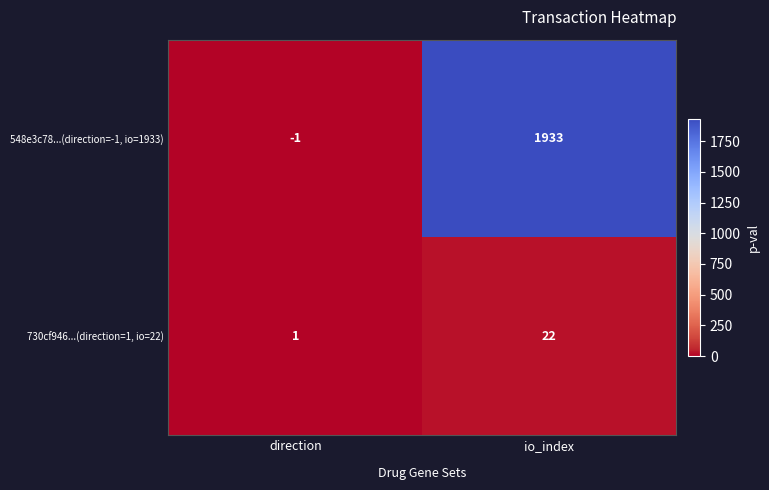

Reading left to right, extract all data points from this chart.

548e3c78...(direction=-1, io=1933): -1	1933
730cf946...(direction=1, io=22): 1	22